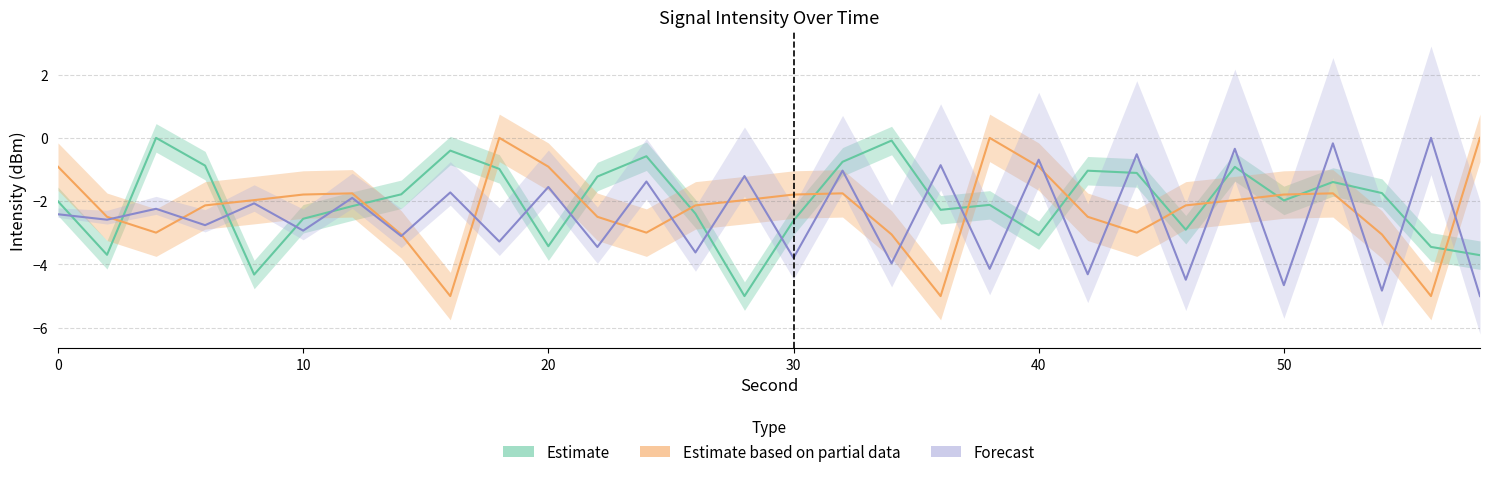

How many intersections are there between Estimate based on partial data and Estimate?

14